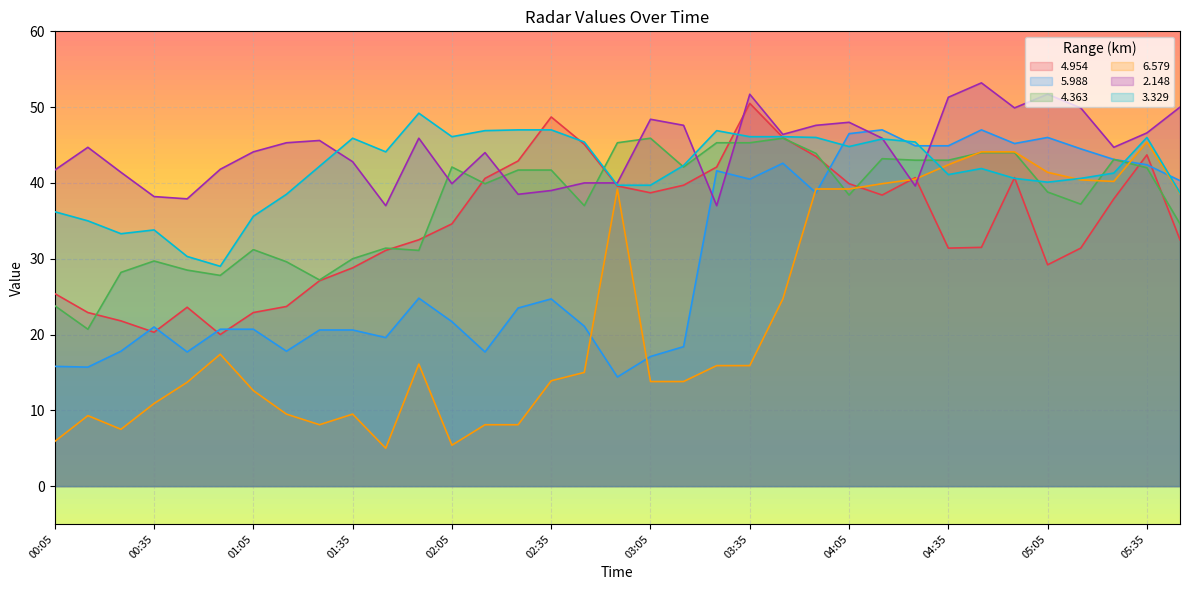

What is the spread (max minus min) of values at 03:45?

21.7